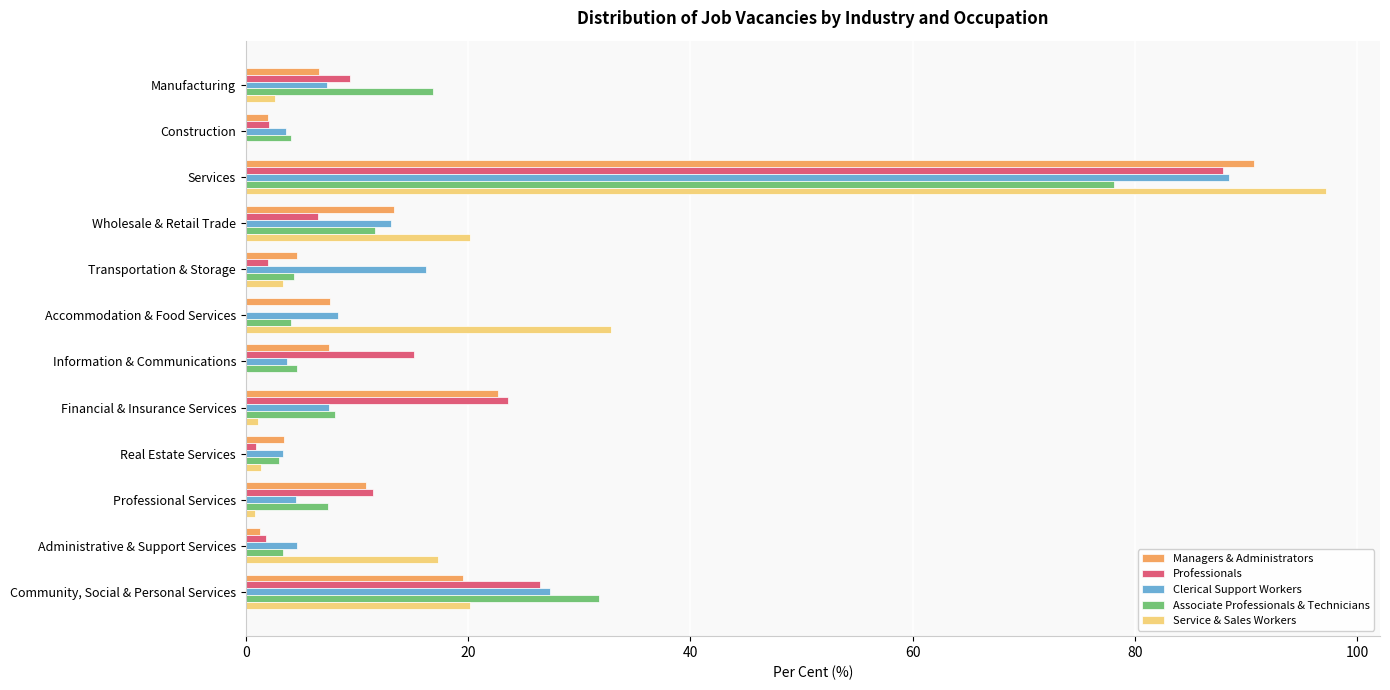

At which label does Professionals reach its peak?

Services